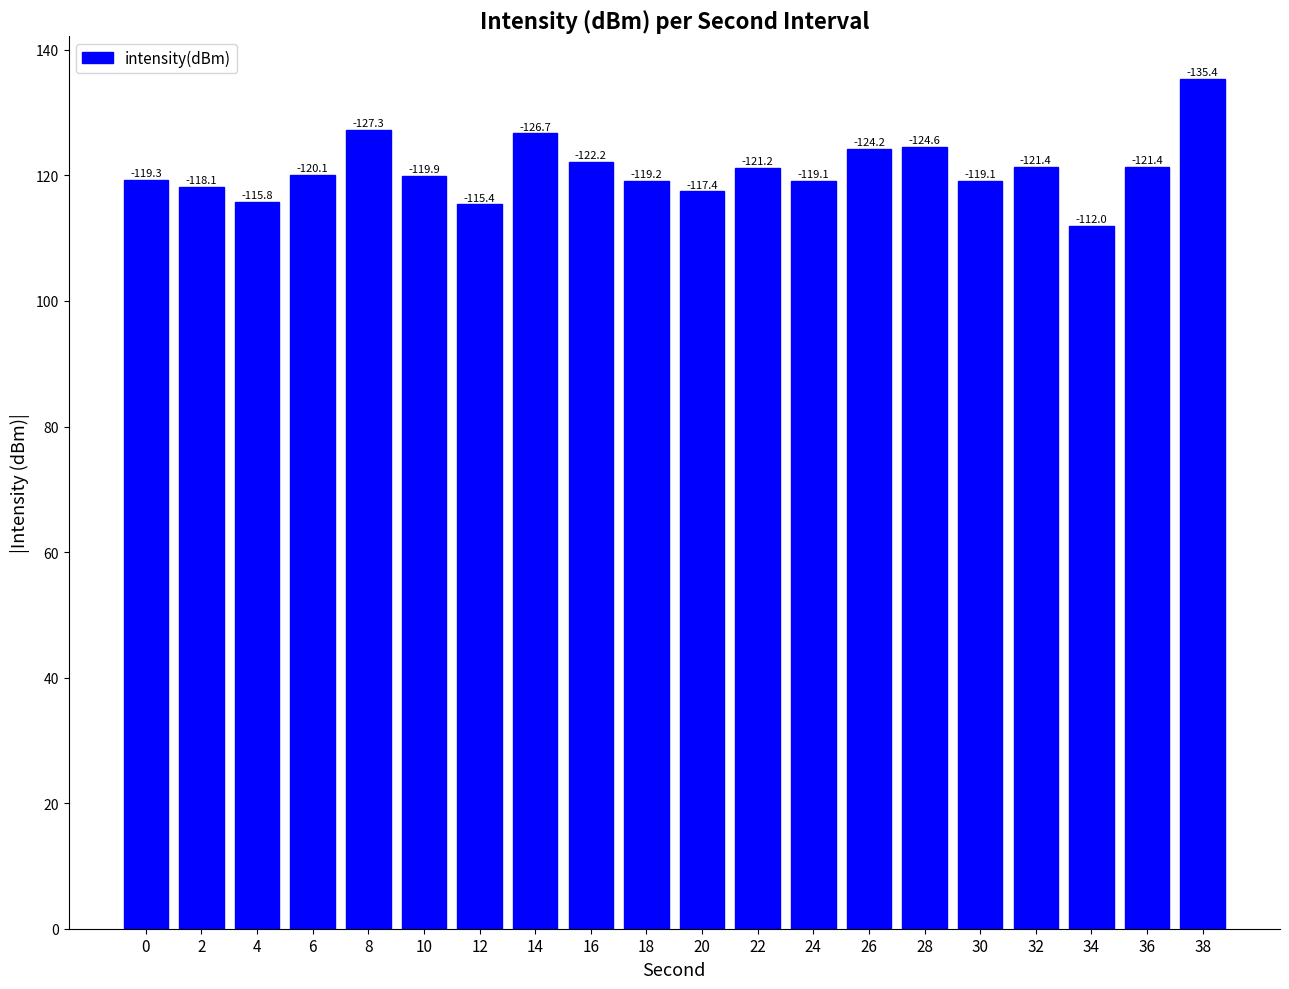

What is the difference between the values at 30 and 28?

5.5